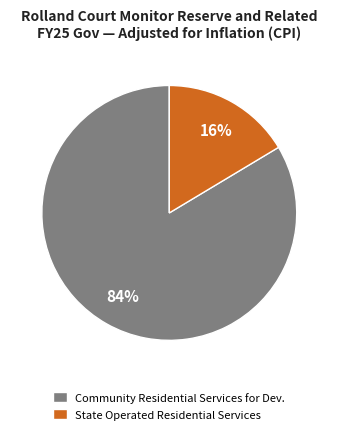

Which has a higher value, Community Residential Services for Dev. or State Operated Residential Services?

Community Residential Services for Dev.